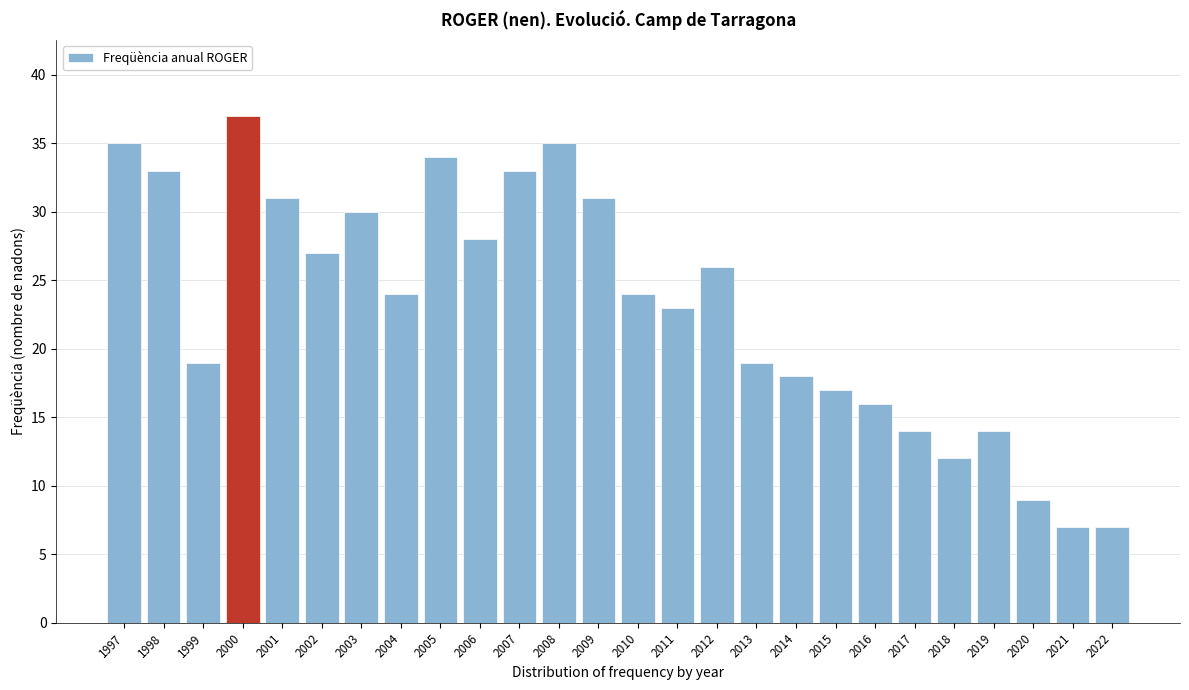

Reading left to right, transcribe all the data shown in this chart.

35	33	19	37	31	27	30	24	34	28	33	35	31	24	23	26	19	18	17	16	14	12	14	9	7	7